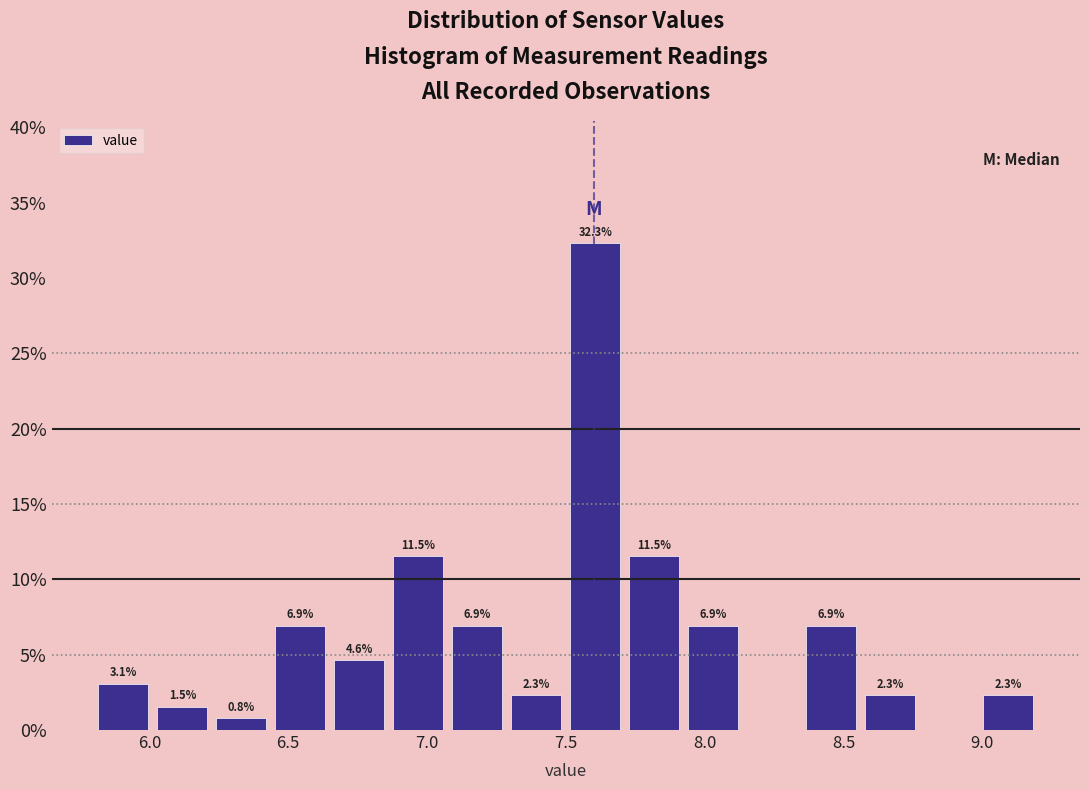

Which range on the x-axis has the tallest bar?

7.50 to 7.70